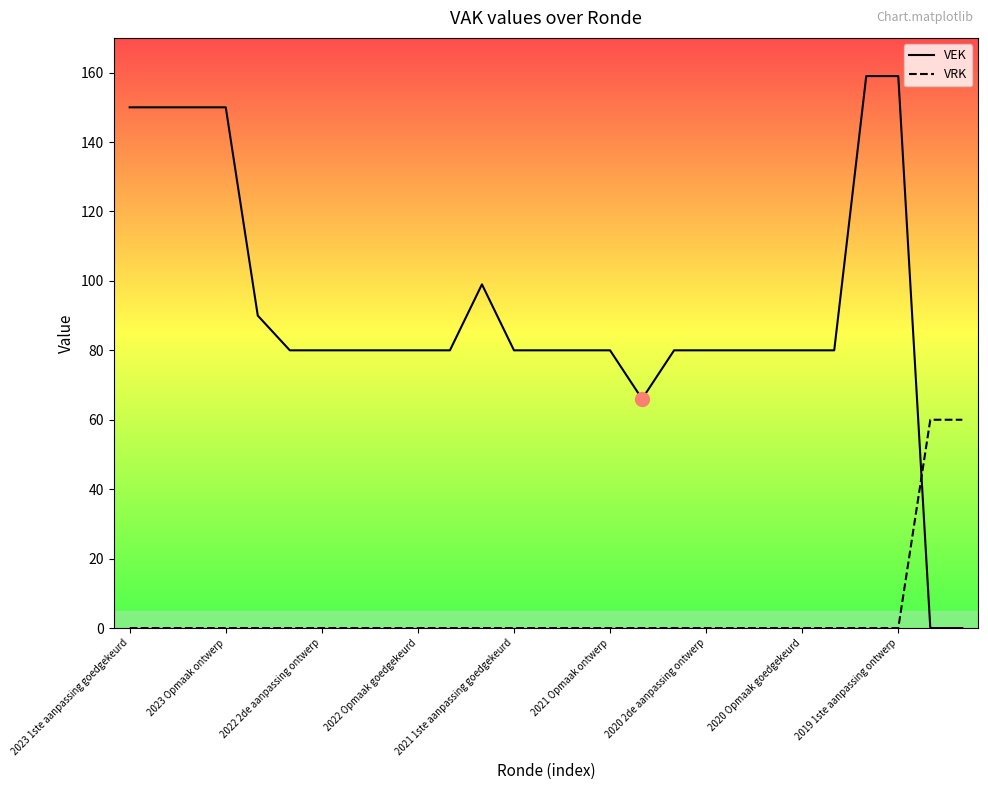

Reading left to right, extract all data points from this chart.

VEK: 150	150	150	150	90	80	80	80	80	80	80	99	80	80	80	80	66	80	80	80	80	80	80	159	159	0	0
VRK: 0	0	0	0	0	0	0	0	0	0	0	0	0	0	0	0	0	0	0	0	0	0	0	0	0	60	60